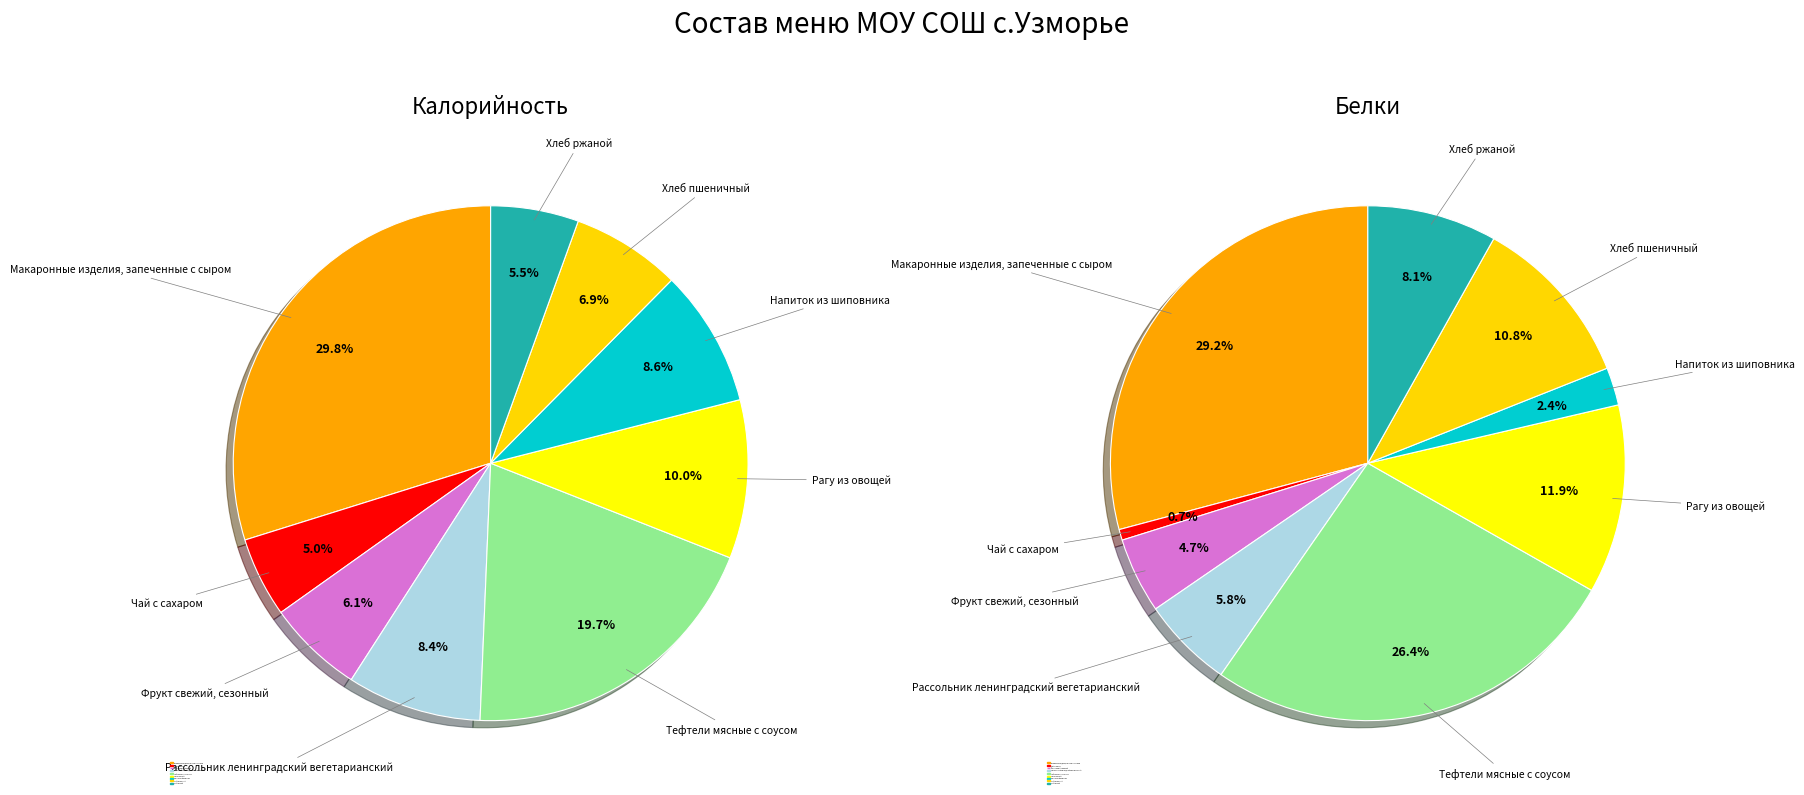

What percentage is NOT represented by Макаронные изделия, запеченные с сыром?

70.2%